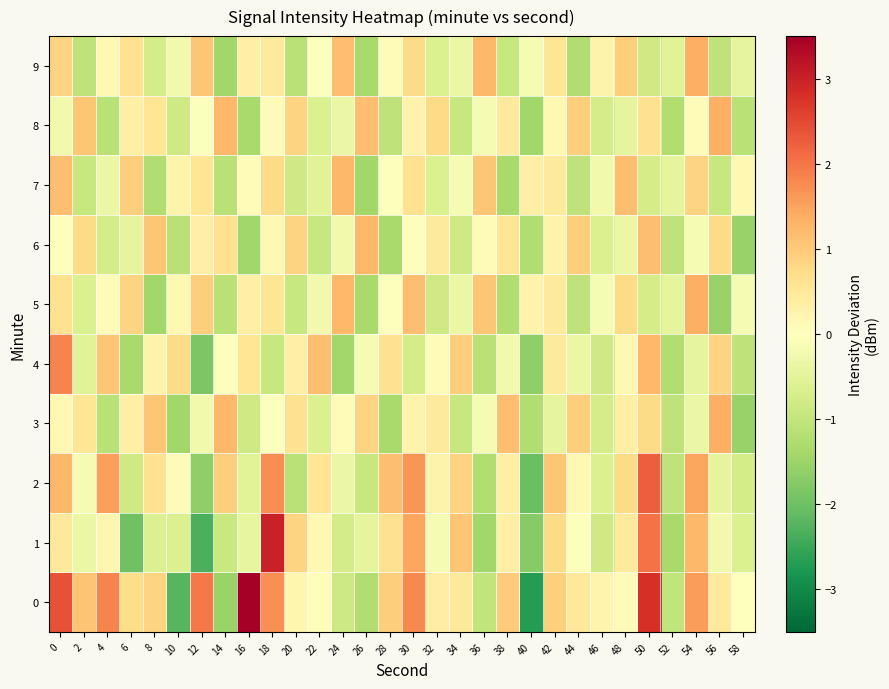

At which category is the sum across all series the highest?

50